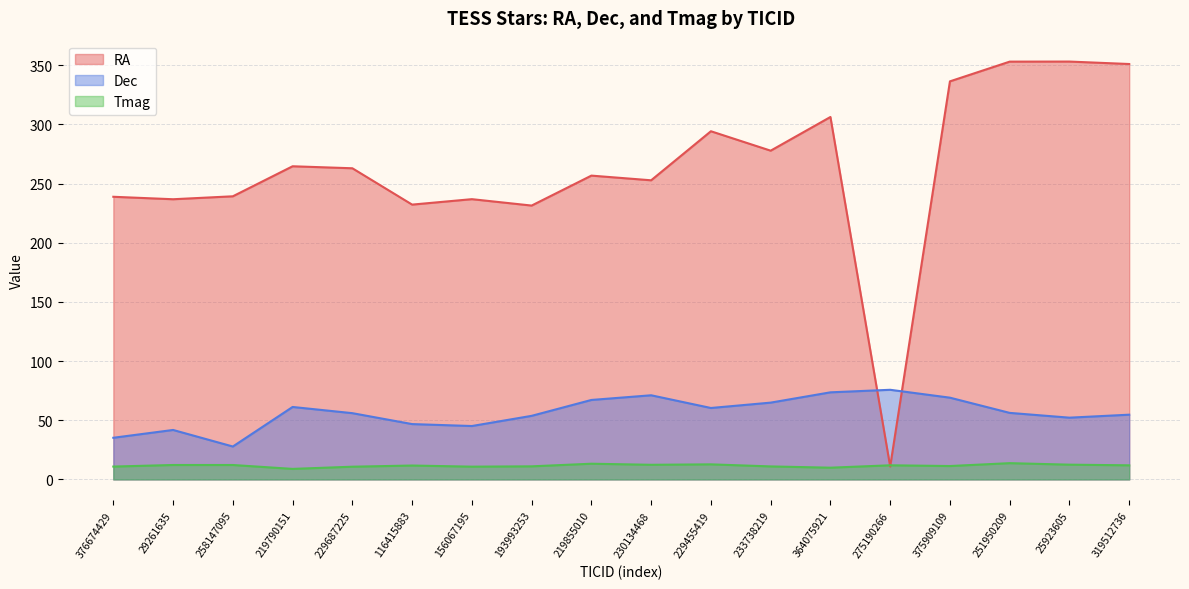

After their last crossing, which series has the higher values: RA or Dec?

RA